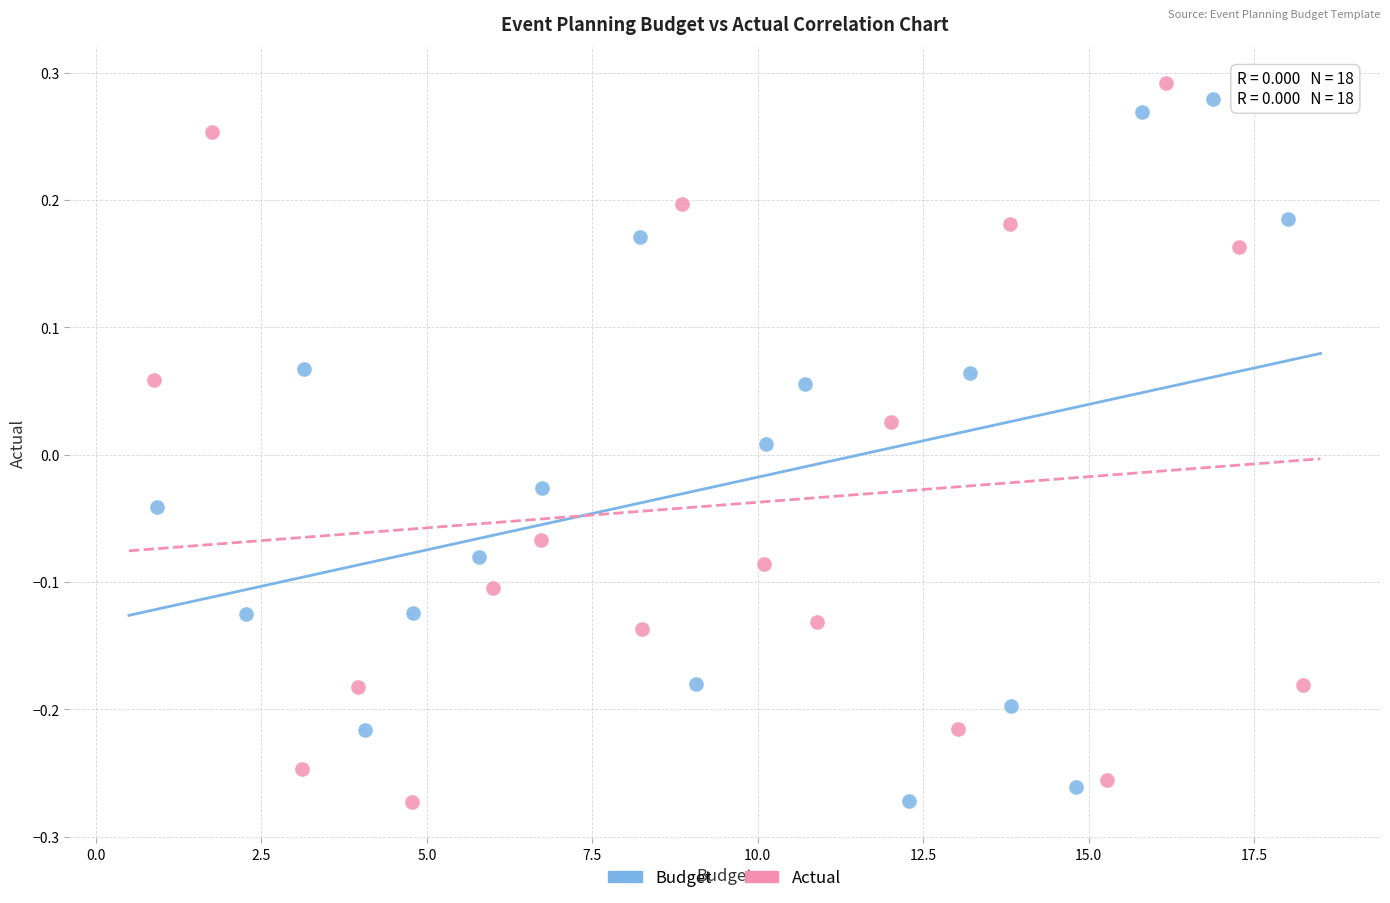

What are all the series names shown in the legend?

Budget, Actual